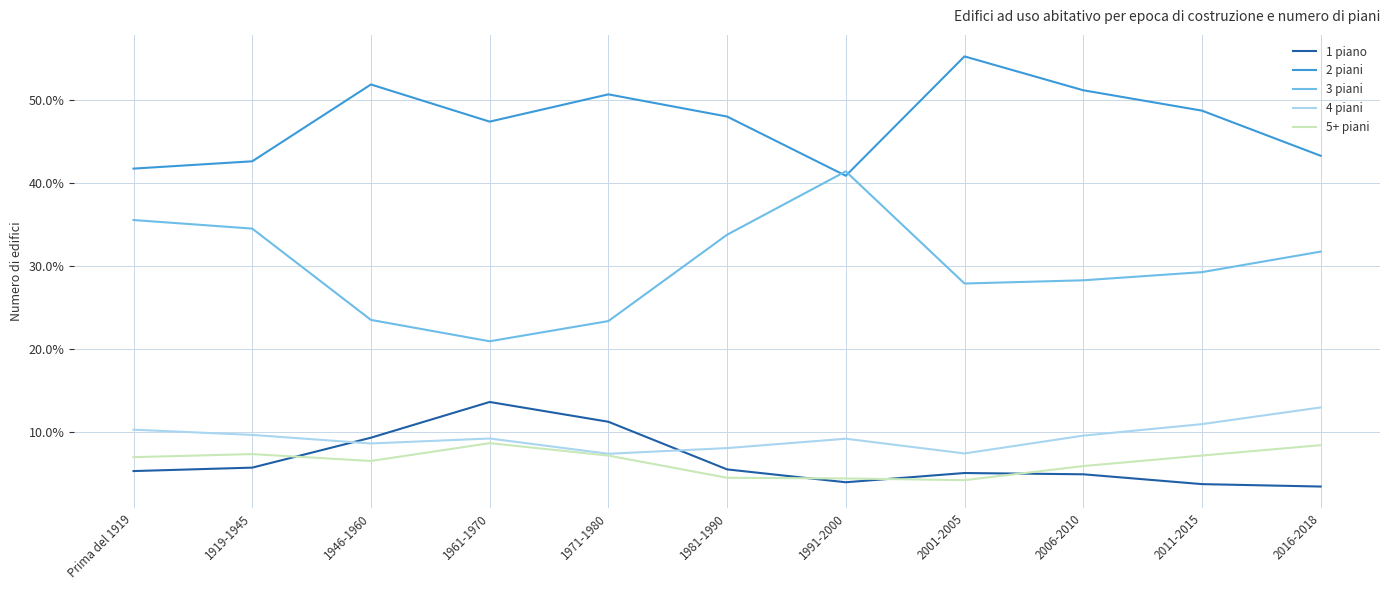

Which series has the largest range (max minus min)?

3 piani